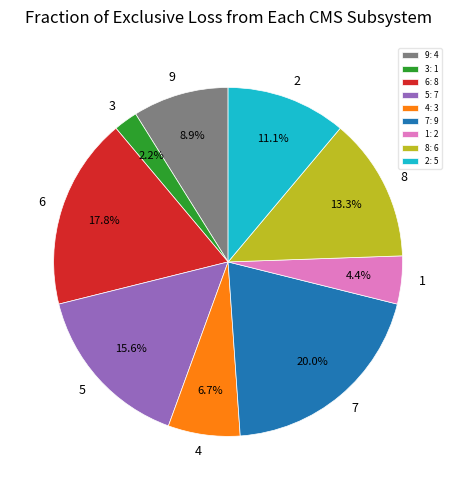

Is the sum of 6 and 9 greater than half?

No